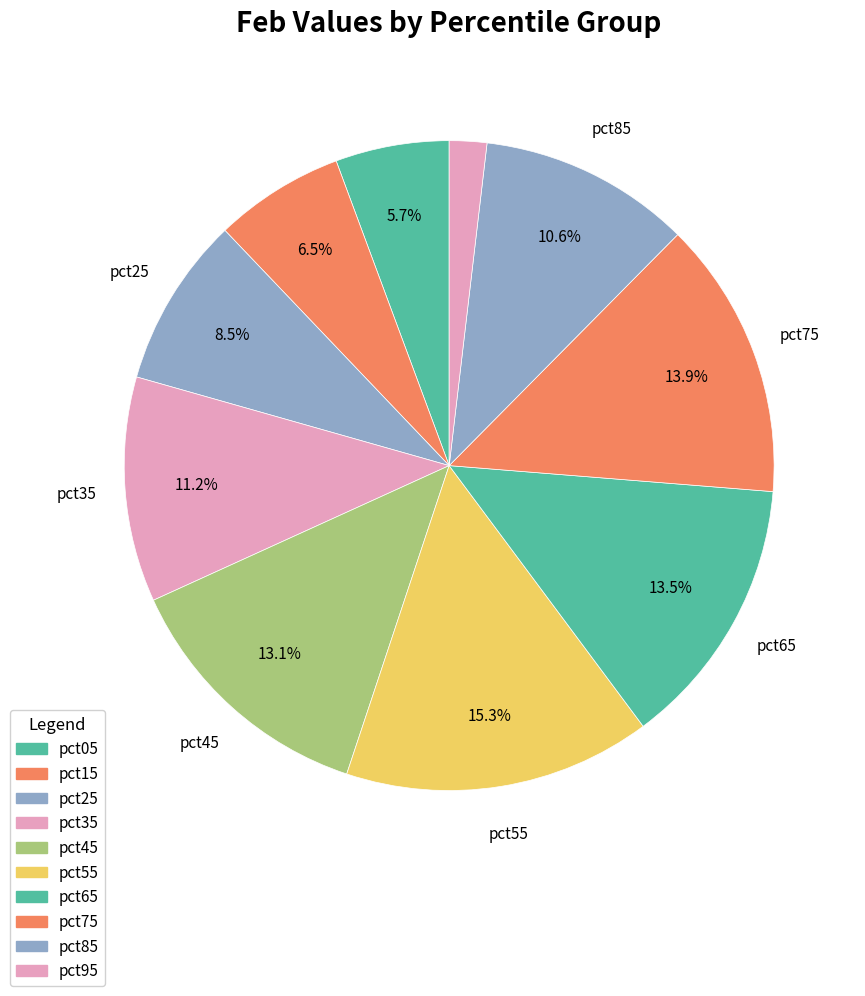

Rank the categories by value from highest to lowest.

pct55, pct75, pct65, pct45, pct35, pct85, pct25, pct15, pct05, pct95